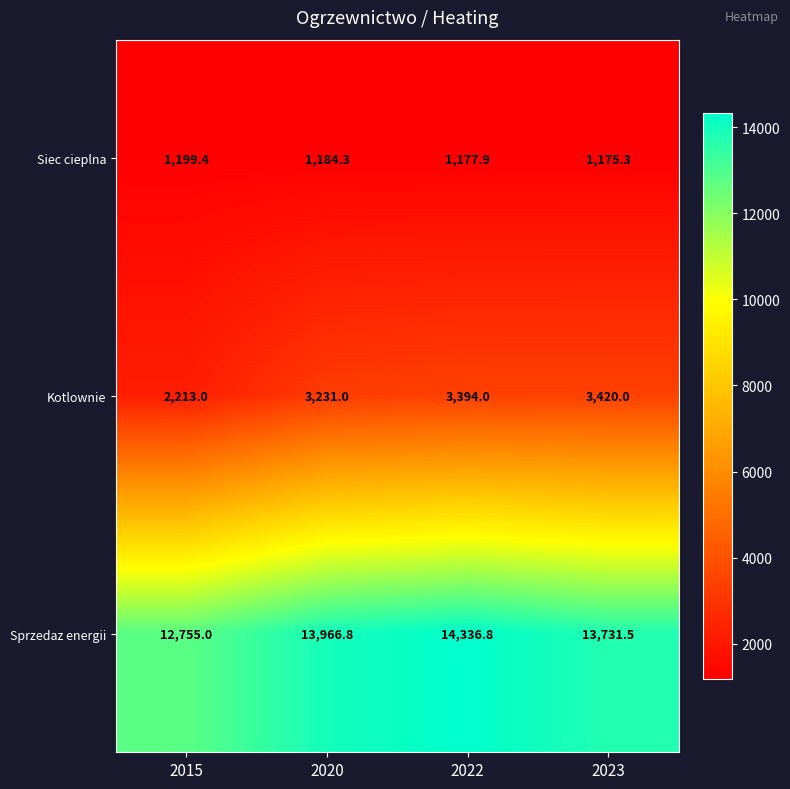

What is the smallest value displayed?

1175.3